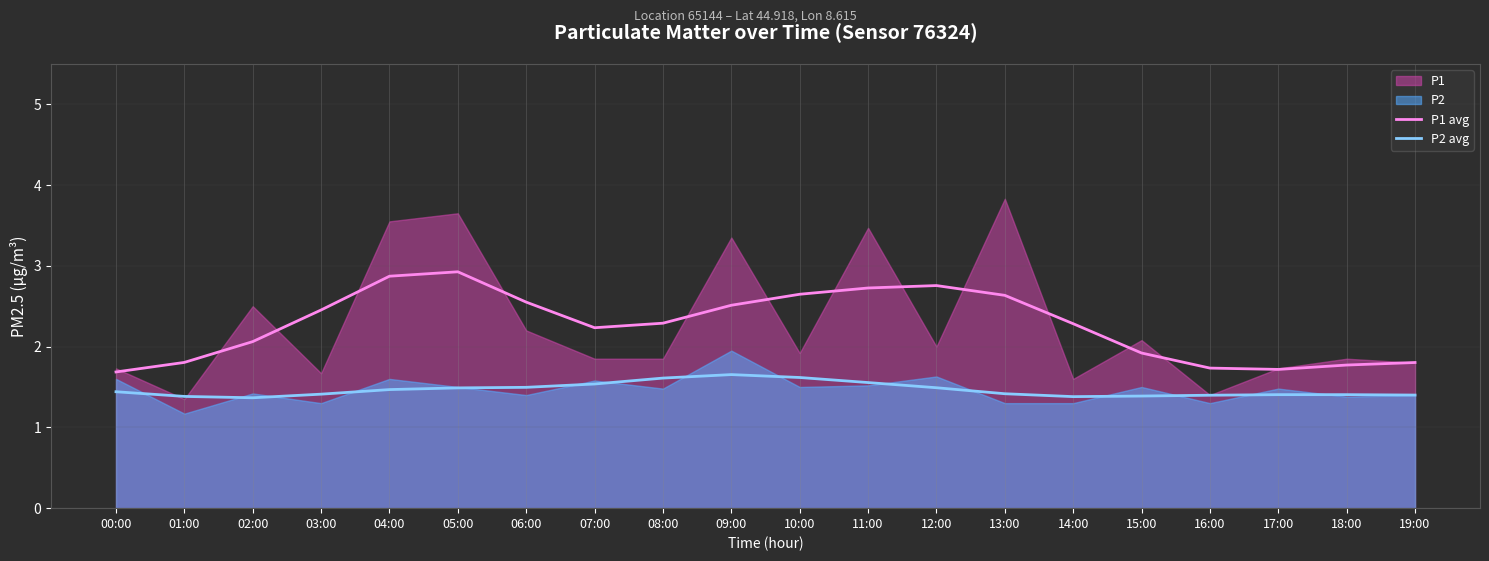

In P1 avg, how many points are higher than both neighbors (excluding endpoints)?

2